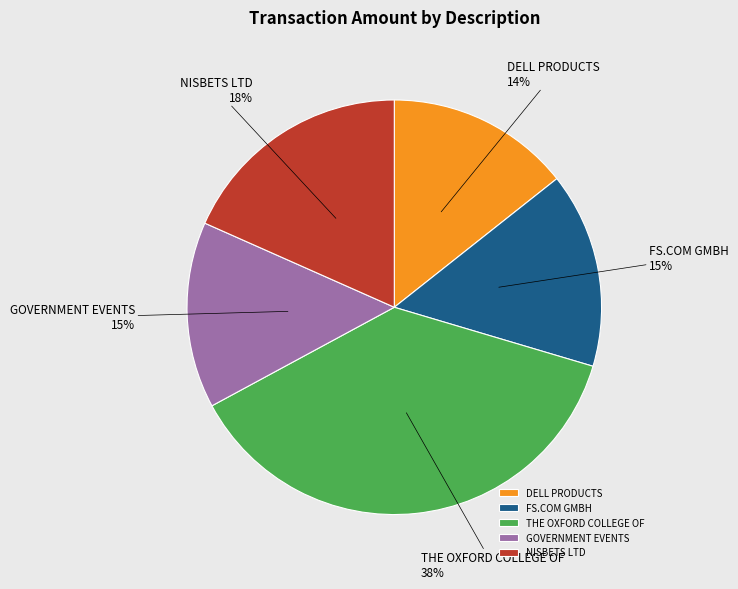

True or false: FS.COM GMBH accounts for 22% of the total.

False